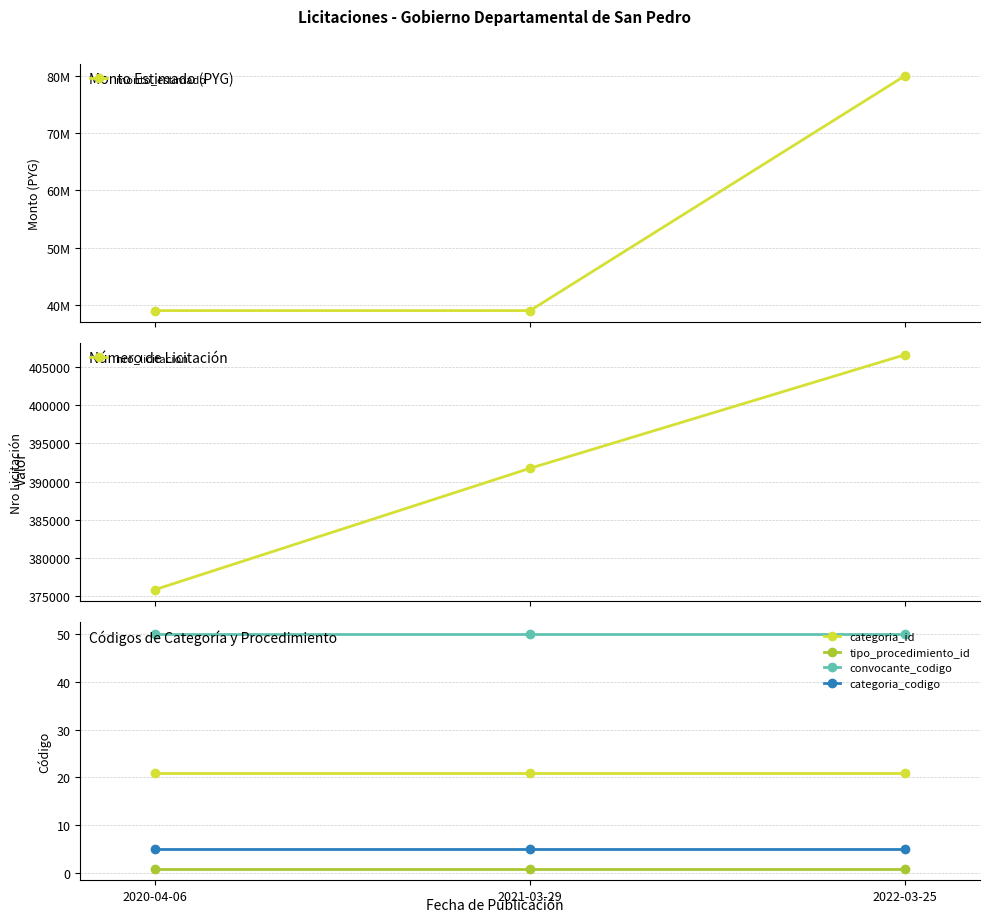

What are all the series names shown in the legend?

monto_estimado, nro_licitacion, categoria_id, tipo_procedimiento_id, convocante_codigo, categoria_codigo